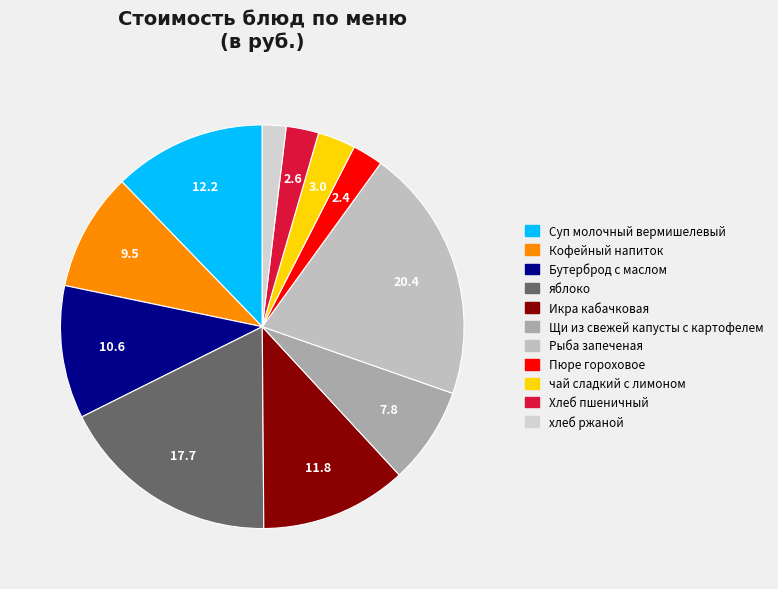

Count the number of slices in the pie.

11